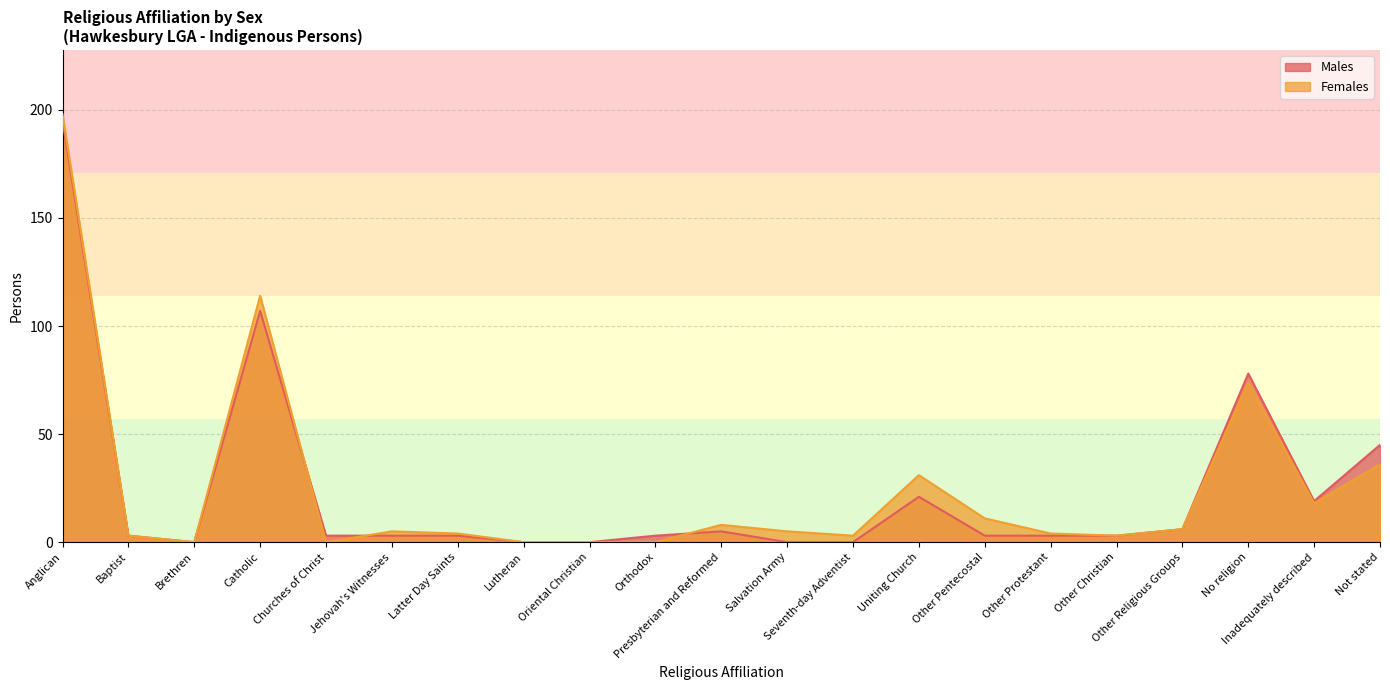

How many intersections are there between Males and Females?

3